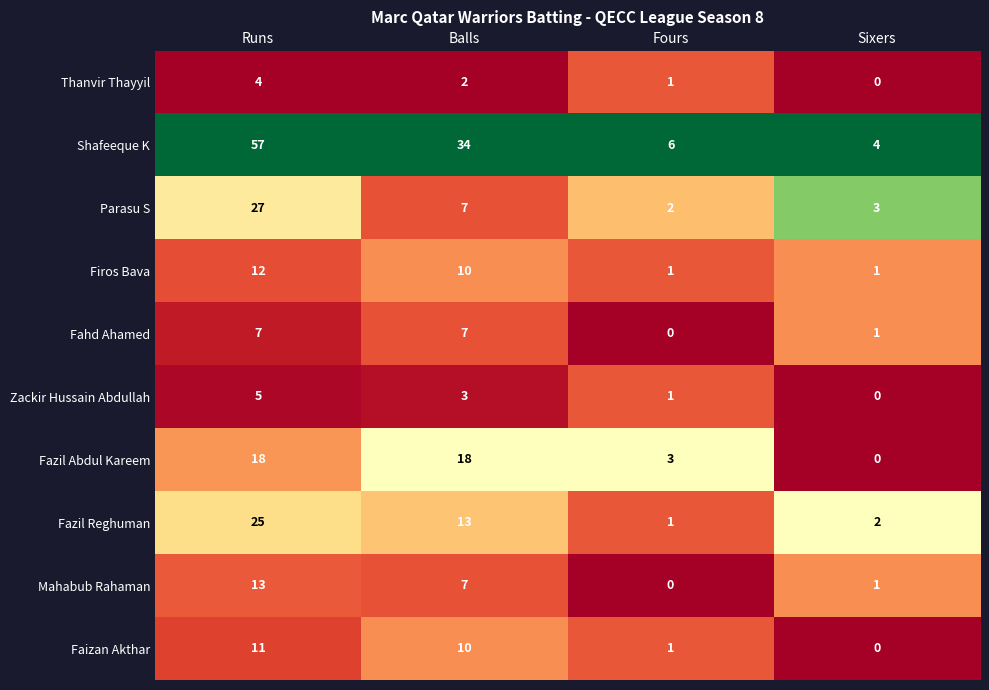

Which category has the highest value across all series?

Runs